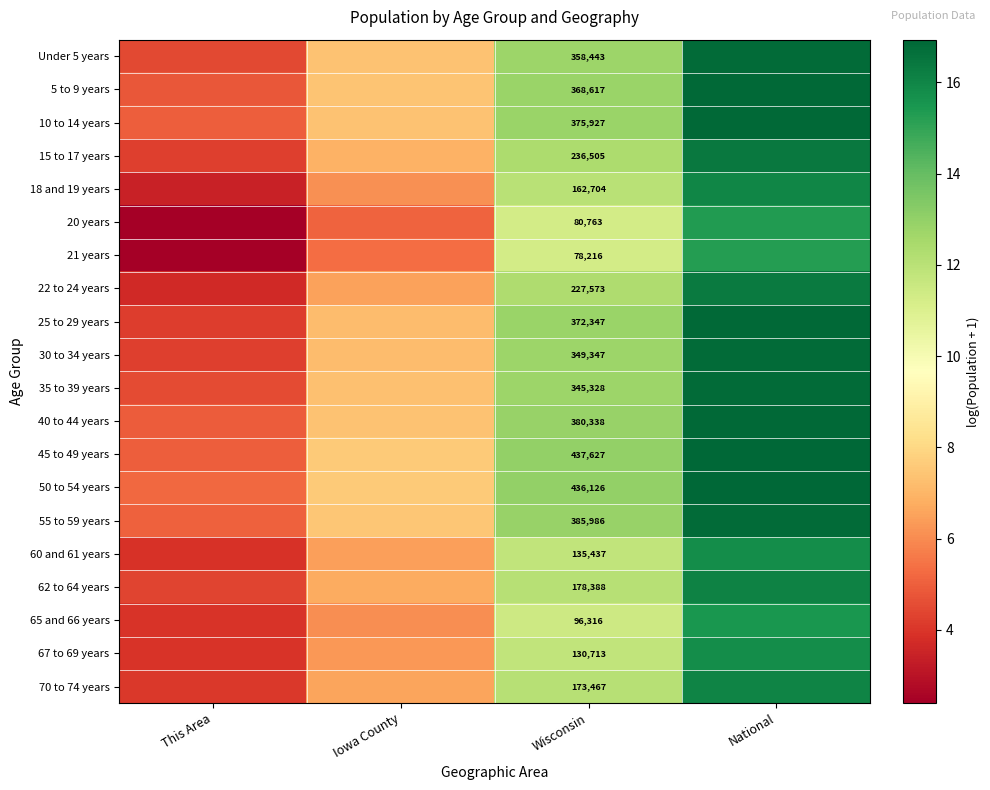

At how many categories does at least one series exceed 9?

2